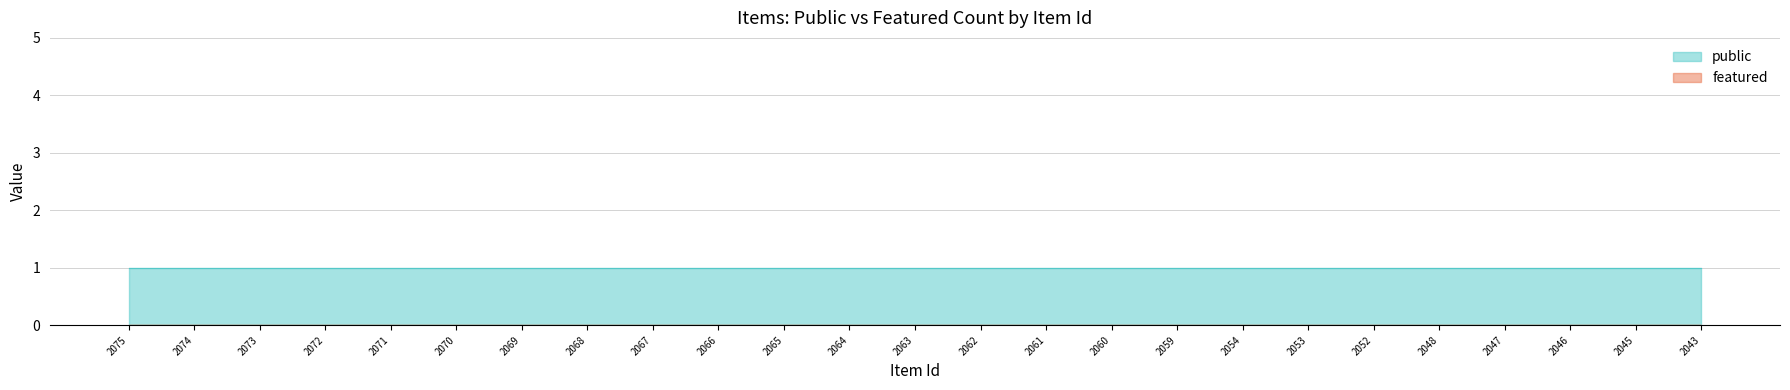

True or false: featured has a value of 0 at 2074.

True